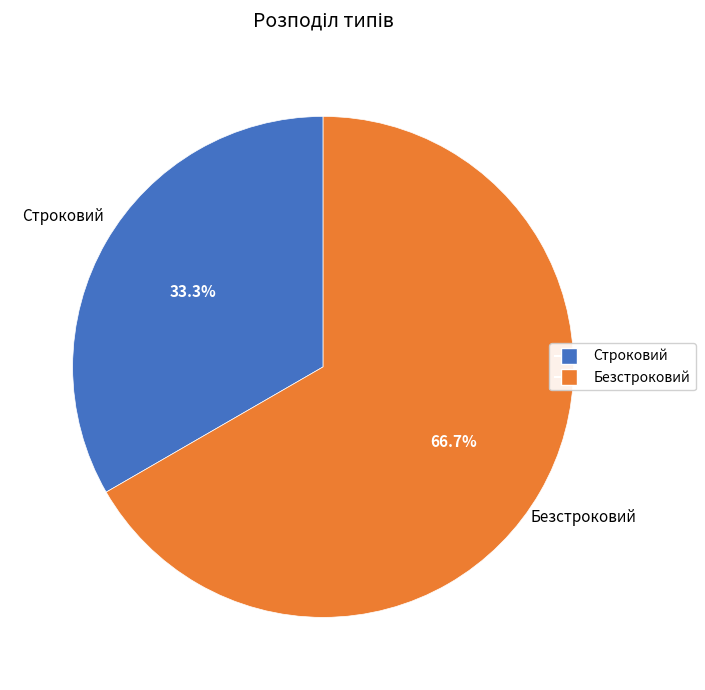

True or false: Безстроковий accounts for 78% of the total.

False